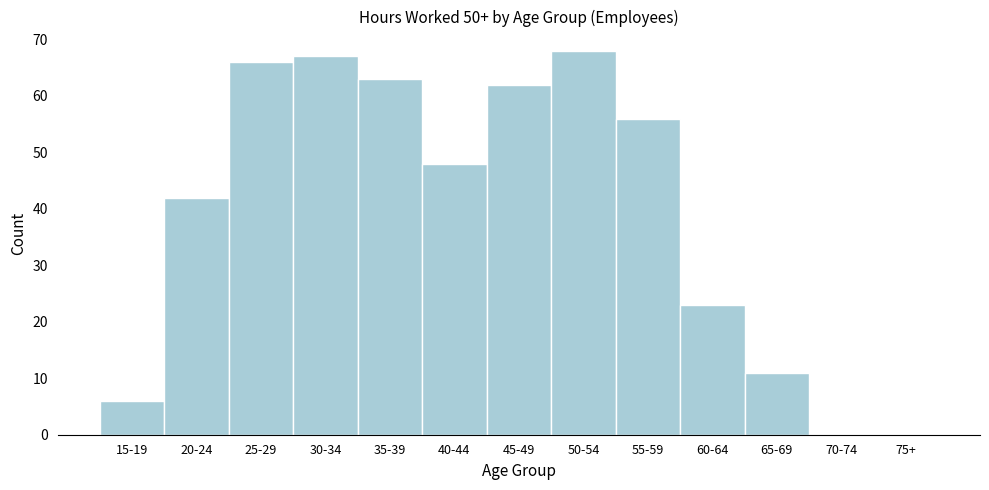

Reading right to left, extract all data points from this chart.

75+=0	70-74=0	65-69=11	60-64=23	55-59=56	50-54=68	45-49=62	40-44=48	35-39=63	30-34=67	25-29=66	20-24=42	15-19=6